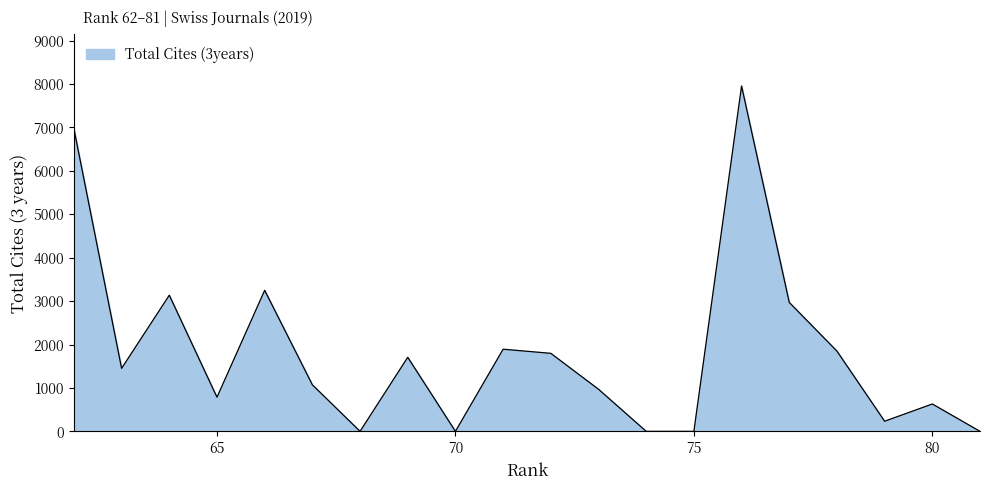

How many points are higher than both their immediate neighbors (excluding endpoints)?

6